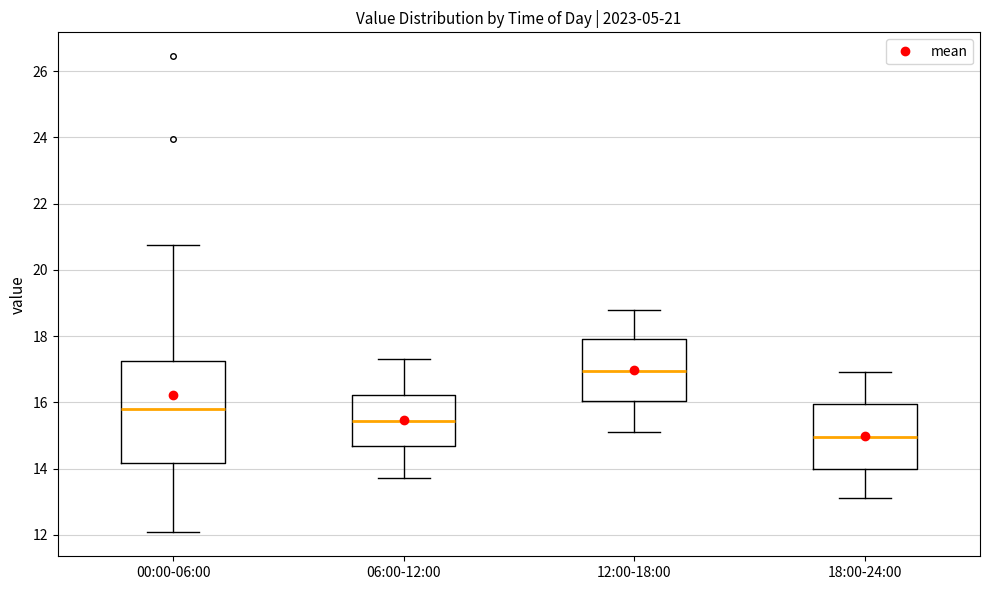

Comparing the boxes themselves (not the whiskers), which one is the tallest?

00:00-06:00